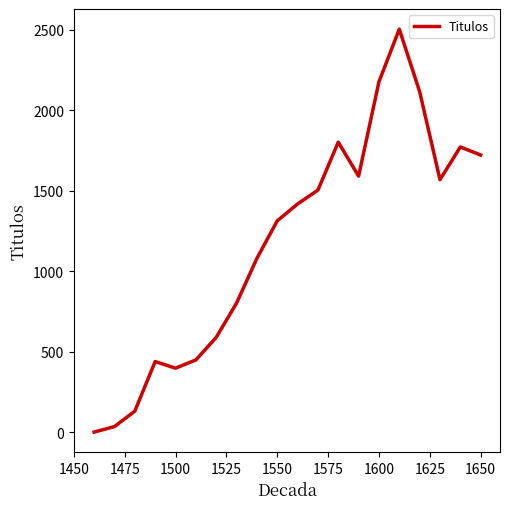

What is the greatest value displayed?

2505